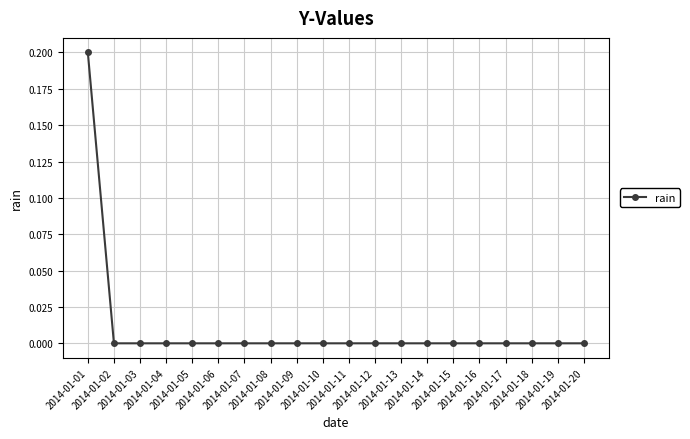

True or false: the data shows -0.1 at 2014-01-19.

False